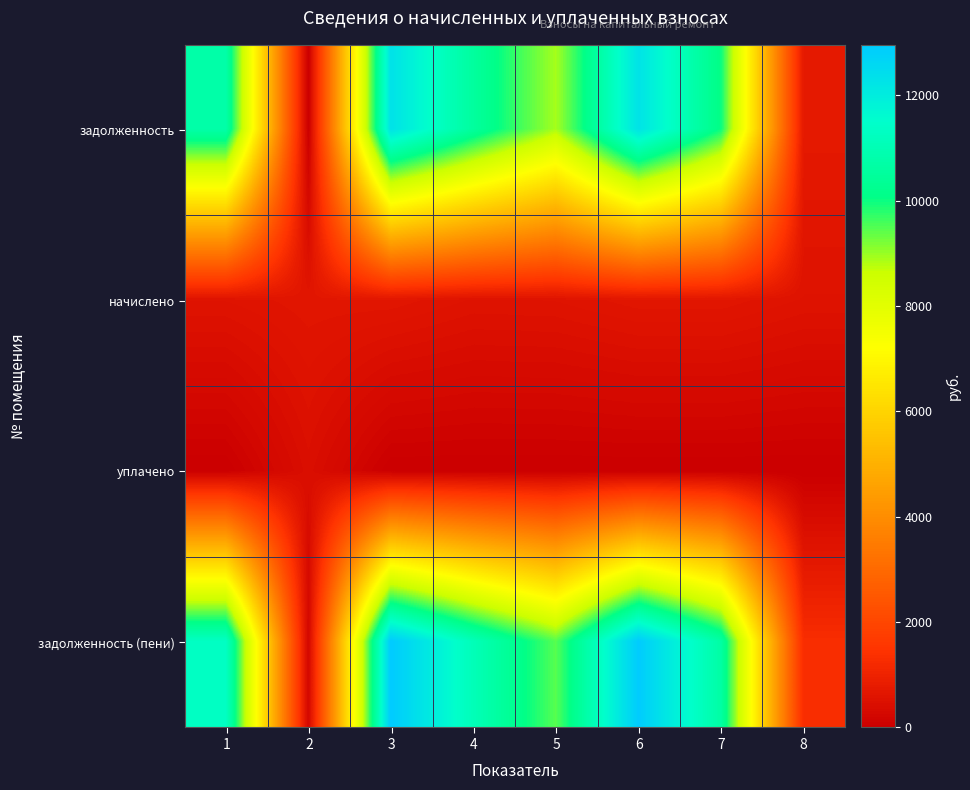

At which category is the sum across all series the highest?

3